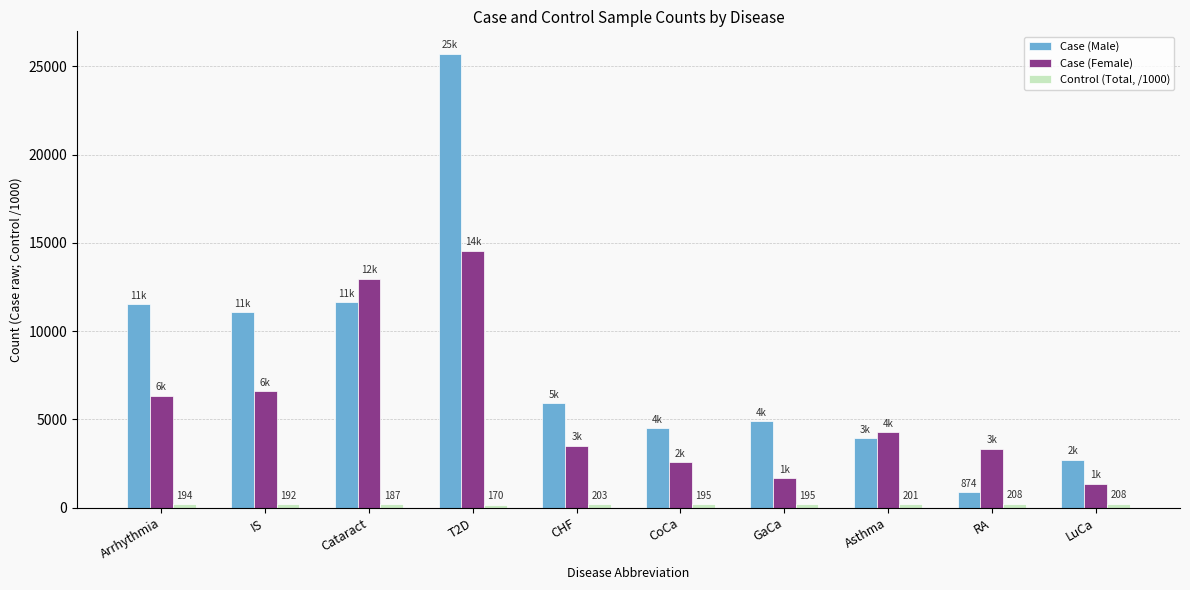

True or false: Case (Male) has a value of 16660.6 at Cataract.

False